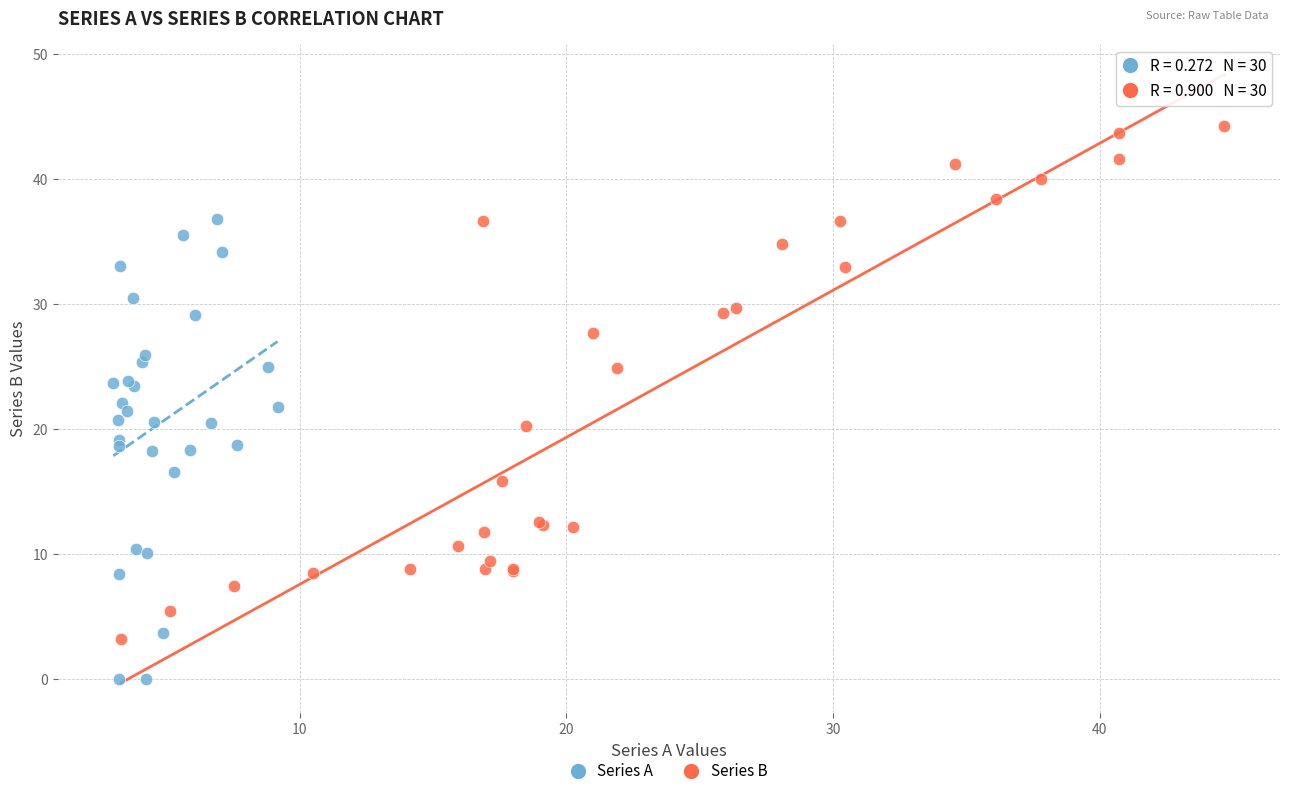

Which series contains the lowest Y value?

Series A